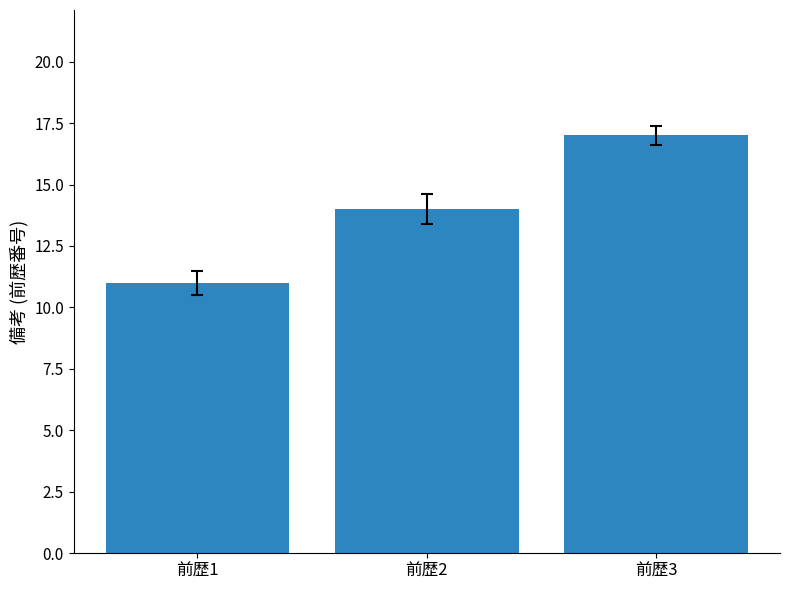

Count the values in the range 11 to 17.

3